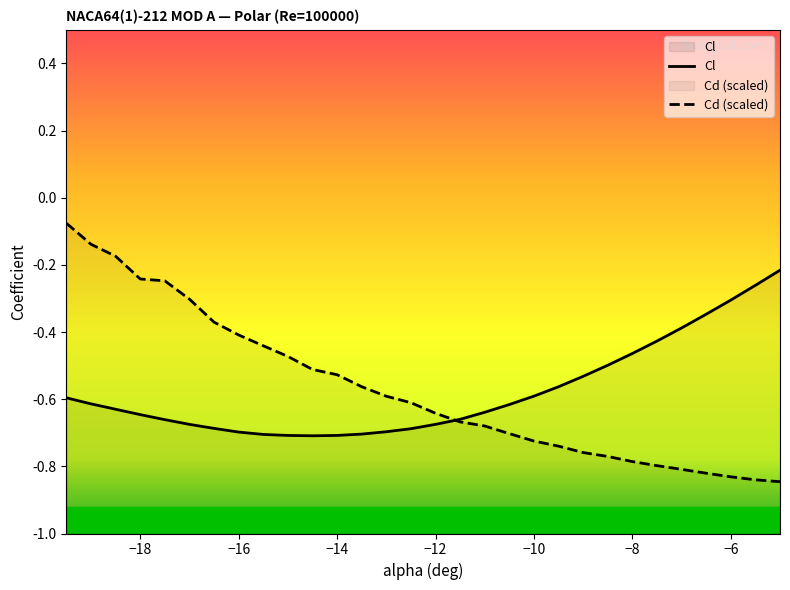

Is it true that Cd equals -0.6 at -12?

True